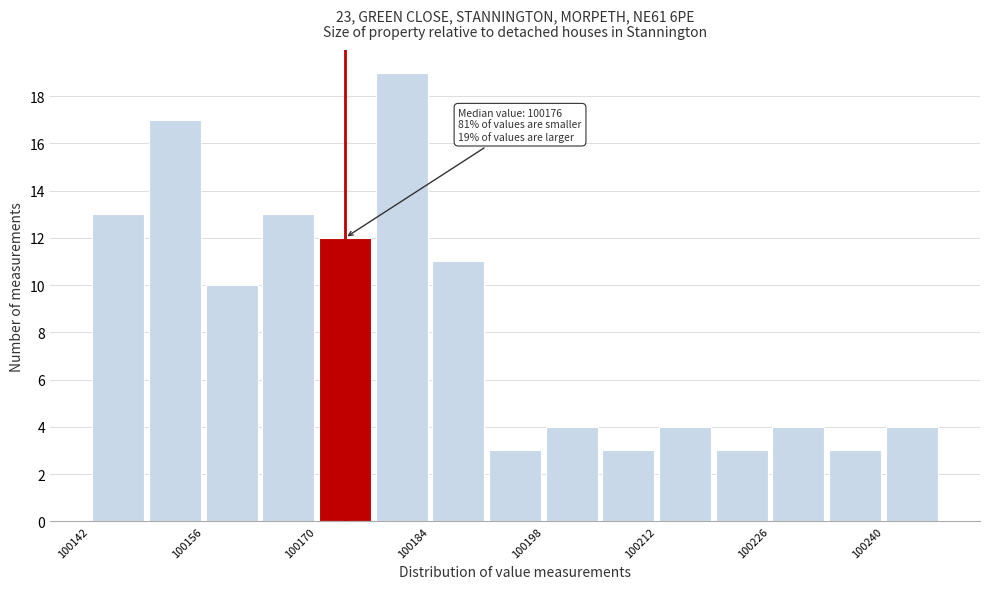

Around what value on the x-axis is the tallest bar? Give the approximate position of its centre, as read against the axis.

100182